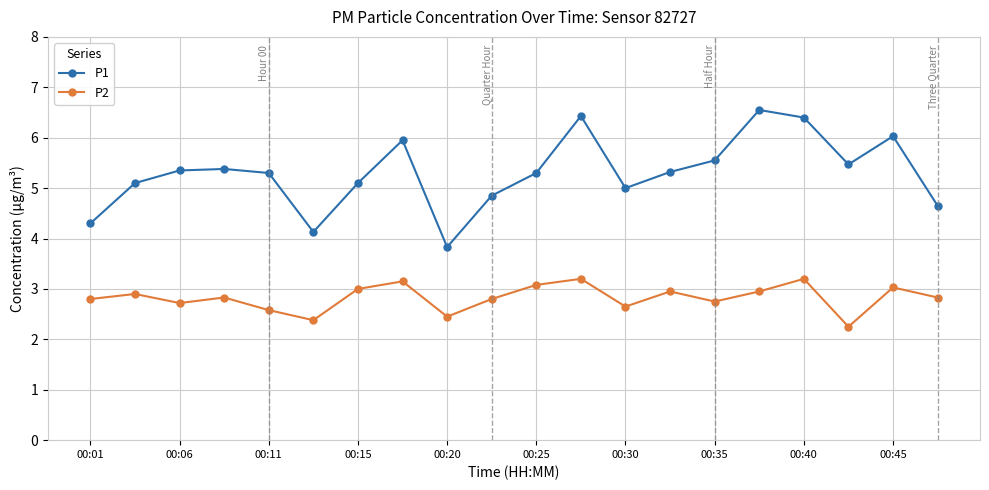

In P1, how many points are lower than both neighbors (excluding endpoints)?

4